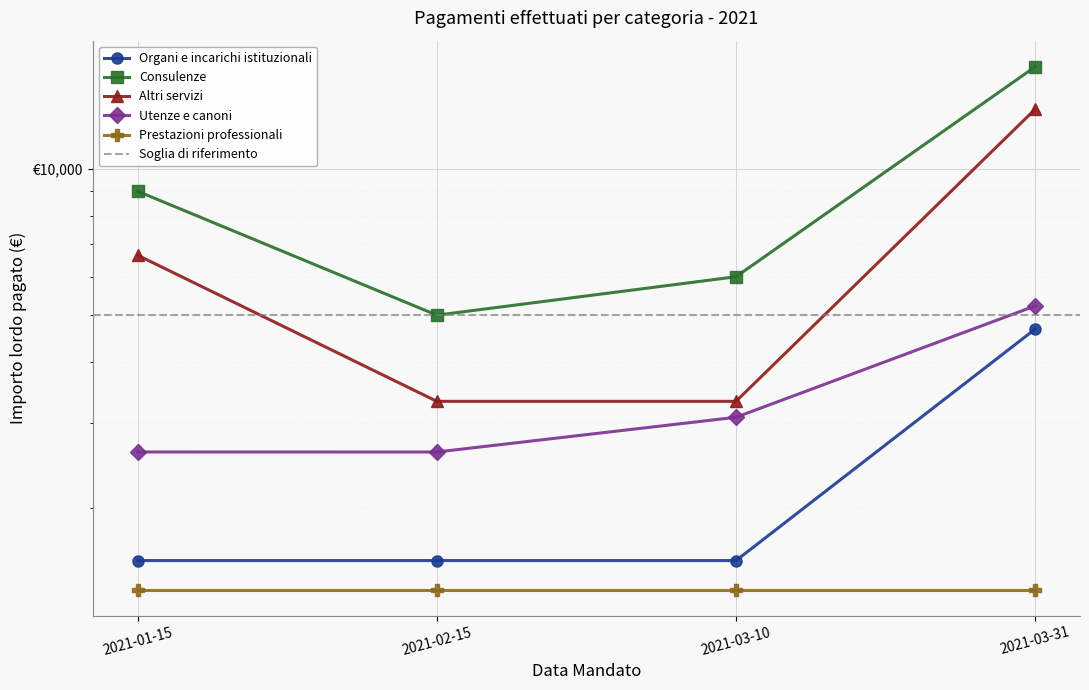

What position from the left is 2021-03-10?

3